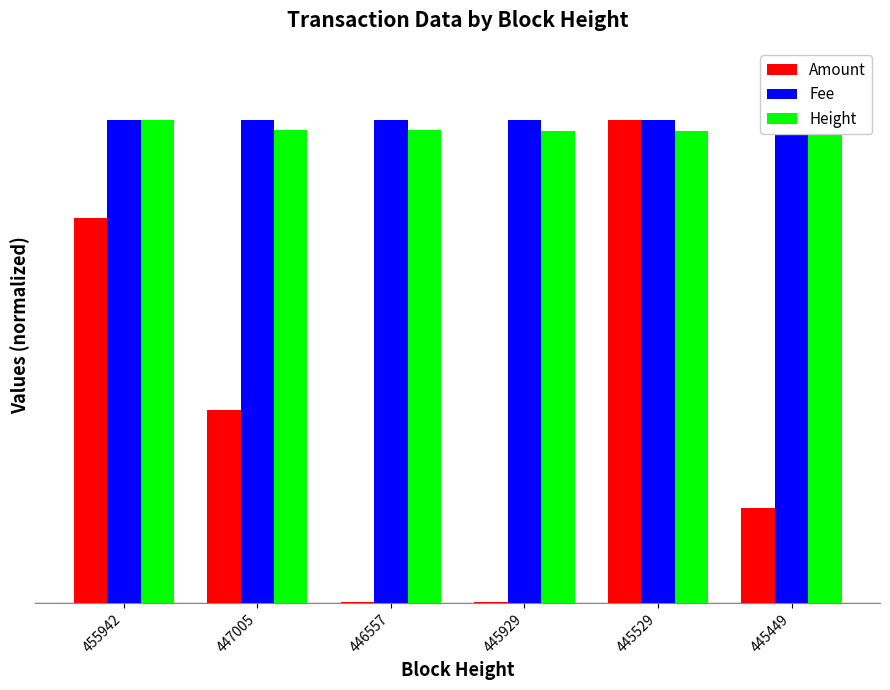

Is it true that Height equals 1.0 at 445929?

True